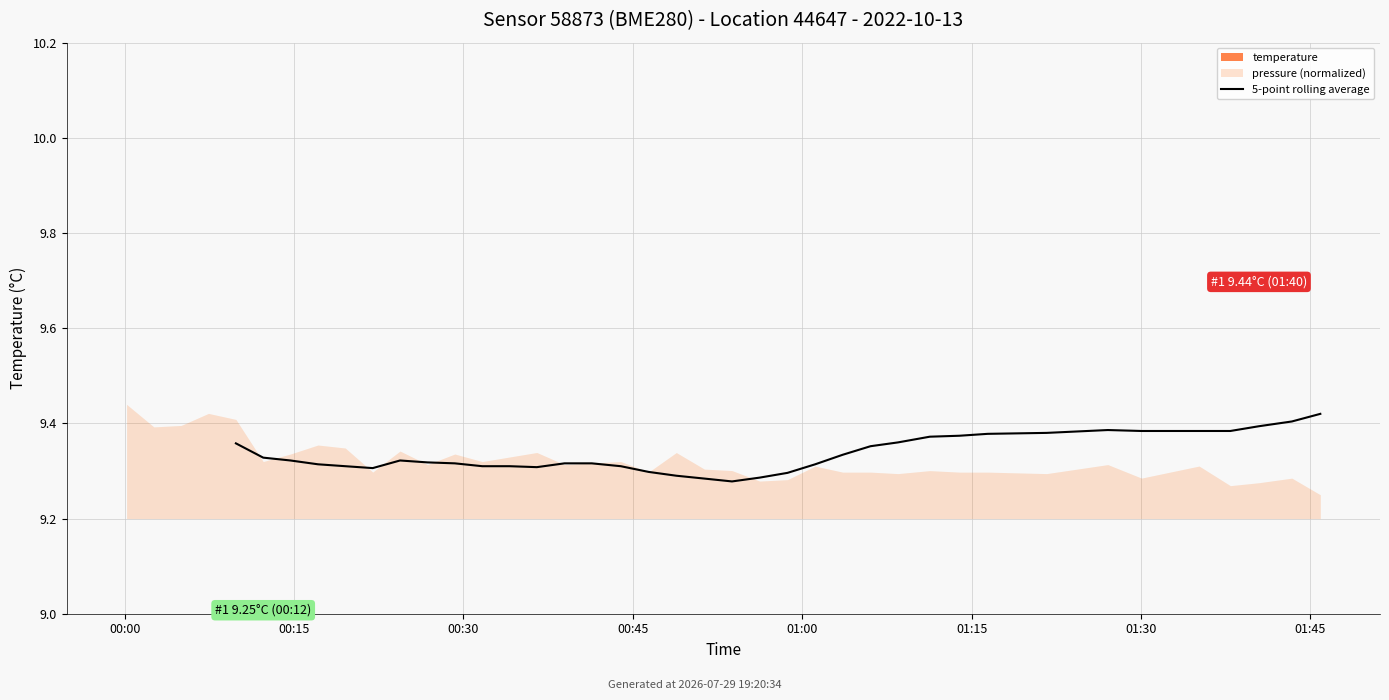

What is the label of the 31st point from the left?

30